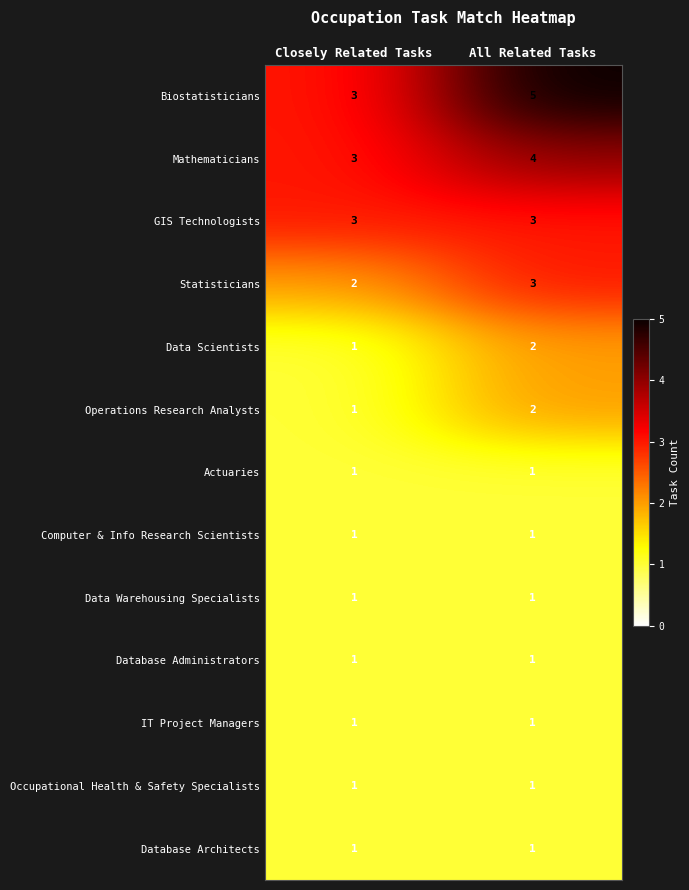

Which series changed the most between Closely Related Tasks and All Related Tasks?

Biostatisticians